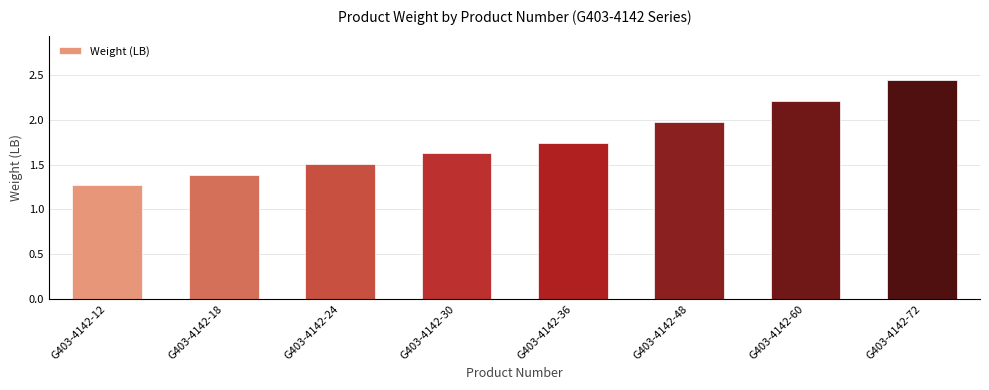

At which category does the chart reach its peak across all series?

G403-4142-72